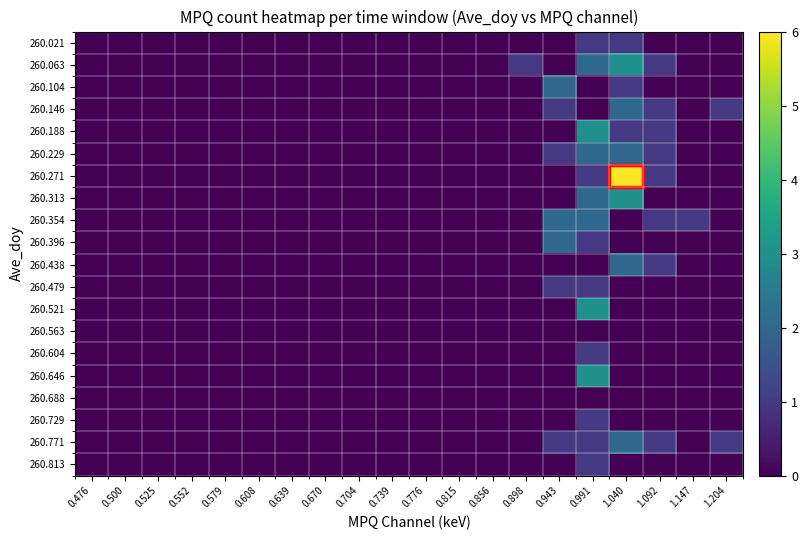

Reading left to right, transcribe all the data shown in this chart.

260.021: 0.476=0	0.500=0	0.525=0	0.552=0	0.579=0	0.608=0	0.639=0	0.670=0	0.704=0	0.739=0	0.776=0	0.815=0	0.856=0	0.898=0	0.943=0	0.991=1	1.040=1	1.092=0	1.147=0	1.204=0
260.063: 0.476=0	0.500=0	0.525=0	0.552=0	0.579=0	0.608=0	0.639=0	0.670=0	0.704=0	0.739=0	0.776=0	0.815=0	0.856=0	0.898=1	0.943=0	0.991=2	1.040=3	1.092=1	1.147=0	1.204=0
260.104: 0.476=0	0.500=0	0.525=0	0.552=0	0.579=0	0.608=0	0.639=0	0.670=0	0.704=0	0.739=0	0.776=0	0.815=0	0.856=0	0.898=0	0.943=2	0.991=0	1.040=1	1.092=0	1.147=0	1.204=0
260.146: 0.476=0	0.500=0	0.525=0	0.552=0	0.579=0	0.608=0	0.639=0	0.670=0	0.704=0	0.739=0	0.776=0	0.815=0	0.856=0	0.898=0	0.943=1	0.991=0	1.040=2	1.092=1	1.147=0	1.204=1
260.188: 0.476=0	0.500=0	0.525=0	0.552=0	0.579=0	0.608=0	0.639=0	0.670=0	0.704=0	0.739=0	0.776=0	0.815=0	0.856=0	0.898=0	0.943=0	0.991=3	1.040=1	1.092=1	1.147=0	1.204=0
260.229: 0.476=0	0.500=0	0.525=0	0.552=0	0.579=0	0.608=0	0.639=0	0.670=0	0.704=0	0.739=0	0.776=0	0.815=0	0.856=0	0.898=0	0.943=1	0.991=2	1.040=2	1.092=1	1.147=0	1.204=0
260.271: 0.476=0	0.500=0	0.525=0	0.552=0	0.579=0	0.608=0	0.639=0	0.670=0	0.704=0	0.739=0	0.776=0	0.815=0	0.856=0	0.898=0	0.943=0	0.991=1	1.040=6	1.092=1	1.147=0	1.204=0
260.313: 0.476=0	0.500=0	0.525=0	0.552=0	0.579=0	0.608=0	0.639=0	0.670=0	0.704=0	0.739=0	0.776=0	0.815=0	0.856=0	0.898=0	0.943=0	0.991=2	1.040=3	1.092=0	1.147=0	1.204=0
260.354: 0.476=0	0.500=0	0.525=0	0.552=0	0.579=0	0.608=0	0.639=0	0.670=0	0.704=0	0.739=0	0.776=0	0.815=0	0.856=0	0.898=0	0.943=2	0.991=2	1.040=0	1.092=1	1.147=1	1.204=0
260.396: 0.476=0	0.500=0	0.525=0	0.552=0	0.579=0	0.608=0	0.639=0	0.670=0	0.704=0	0.739=0	0.776=0	0.815=0	0.856=0	0.898=0	0.943=2	0.991=1	1.040=0	1.092=0	1.147=0	1.204=0
260.438: 0.476=0	0.500=0	0.525=0	0.552=0	0.579=0	0.608=0	0.639=0	0.670=0	0.704=0	0.739=0	0.776=0	0.815=0	0.856=0	0.898=0	0.943=0	0.991=0	1.040=2	1.092=1	1.147=0	1.204=0
260.479: 0.476=0	0.500=0	0.525=0	0.552=0	0.579=0	0.608=0	0.639=0	0.670=0	0.704=0	0.739=0	0.776=0	0.815=0	0.856=0	0.898=0	0.943=1	0.991=1	1.040=0	1.092=0	1.147=0	1.204=0
260.521: 0.476=0	0.500=0	0.525=0	0.552=0	0.579=0	0.608=0	0.639=0	0.670=0	0.704=0	0.739=0	0.776=0	0.815=0	0.856=0	0.898=0	0.943=0	0.991=3	1.040=0	1.092=0	1.147=0	1.204=0
260.563: 0.476=0	0.500=0	0.525=0	0.552=0	0.579=0	0.608=0	0.639=0	0.670=0	0.704=0	0.739=0	0.776=0	0.815=0	0.856=0	0.898=0	0.943=0	0.991=0	1.040=0	1.092=0	1.147=0	1.204=0
260.604: 0.476=0	0.500=0	0.525=0	0.552=0	0.579=0	0.608=0	0.639=0	0.670=0	0.704=0	0.739=0	0.776=0	0.815=0	0.856=0	0.898=0	0.943=0	0.991=1	1.040=0	1.092=0	1.147=0	1.204=0
260.646: 0.476=0	0.500=0	0.525=0	0.552=0	0.579=0	0.608=0	0.639=0	0.670=0	0.704=0	0.739=0	0.776=0	0.815=0	0.856=0	0.898=0	0.943=0	0.991=3	1.040=0	1.092=0	1.147=0	1.204=0
260.688: 0.476=0	0.500=0	0.525=0	0.552=0	0.579=0	0.608=0	0.639=0	0.670=0	0.704=0	0.739=0	0.776=0	0.815=0	0.856=0	0.898=0	0.943=0	0.991=0	1.040=0	1.092=0	1.147=0	1.204=0
260.729: 0.476=0	0.500=0	0.525=0	0.552=0	0.579=0	0.608=0	0.639=0	0.670=0	0.704=0	0.739=0	0.776=0	0.815=0	0.856=0	0.898=0	0.943=0	0.991=1	1.040=0	1.092=0	1.147=0	1.204=0
260.771: 0.476=0	0.500=0	0.525=0	0.552=0	0.579=0	0.608=0	0.639=0	0.670=0	0.704=0	0.739=0	0.776=0	0.815=0	0.856=0	0.898=0	0.943=1	0.991=1	1.040=2	1.092=1	1.147=0	1.204=1
260.813: 0.476=0	0.500=0	0.525=0	0.552=0	0.579=0	0.608=0	0.639=0	0.670=0	0.704=0	0.739=0	0.776=0	0.815=0	0.856=0	0.898=0	0.943=0	0.991=1	1.040=0	1.092=0	1.147=0	1.204=0